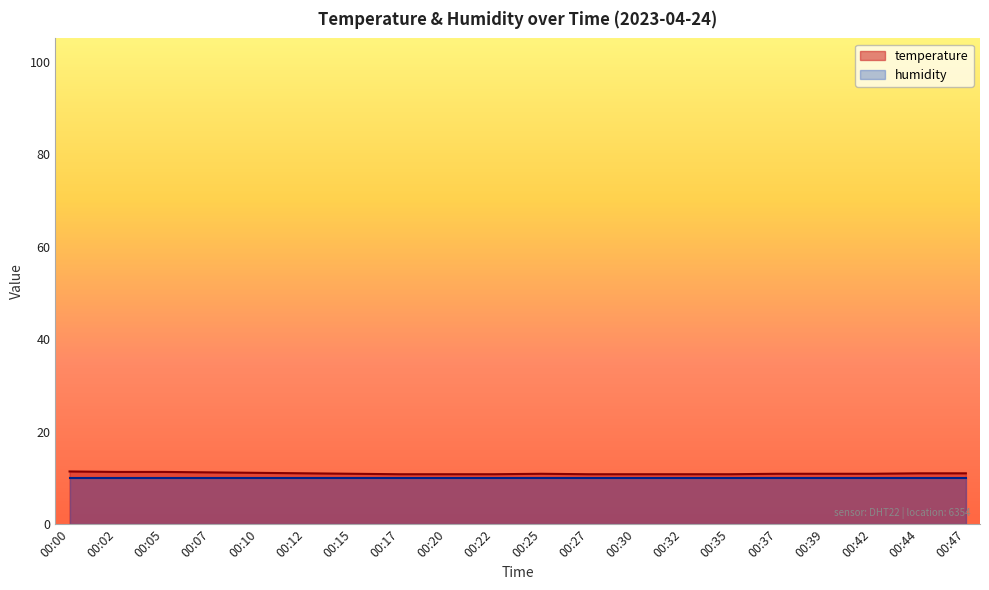

Between 00:44 and 00:35, which is larger?

00:44